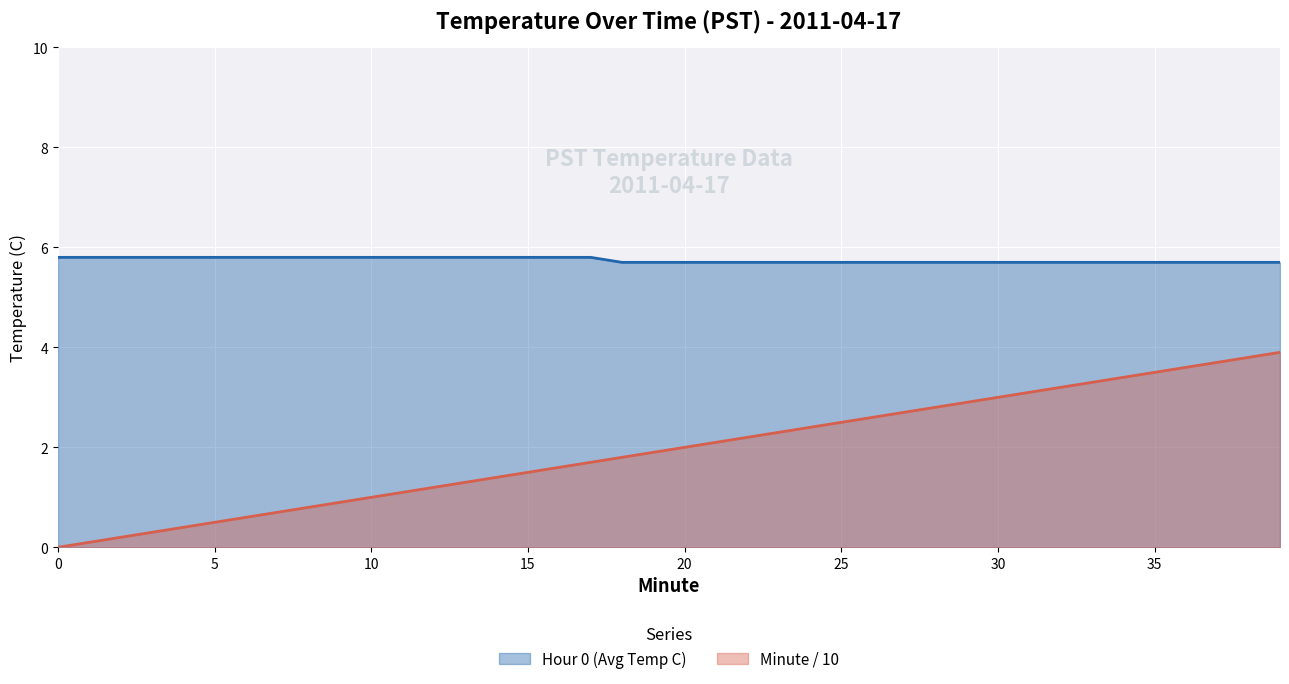

How many values in the Minute (Index) series are below 2?

20